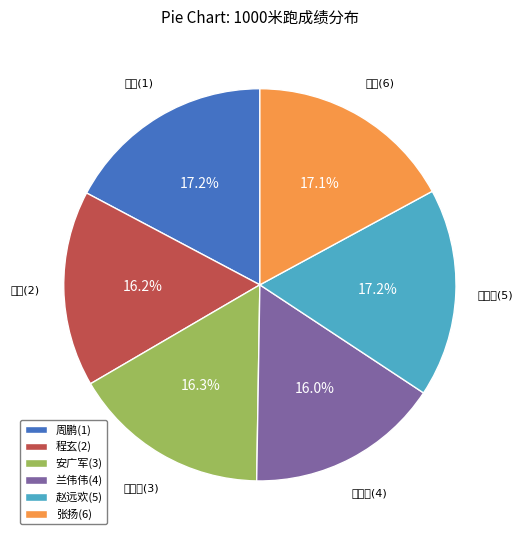

Does 张扬(6) represent more than half of the total?

No